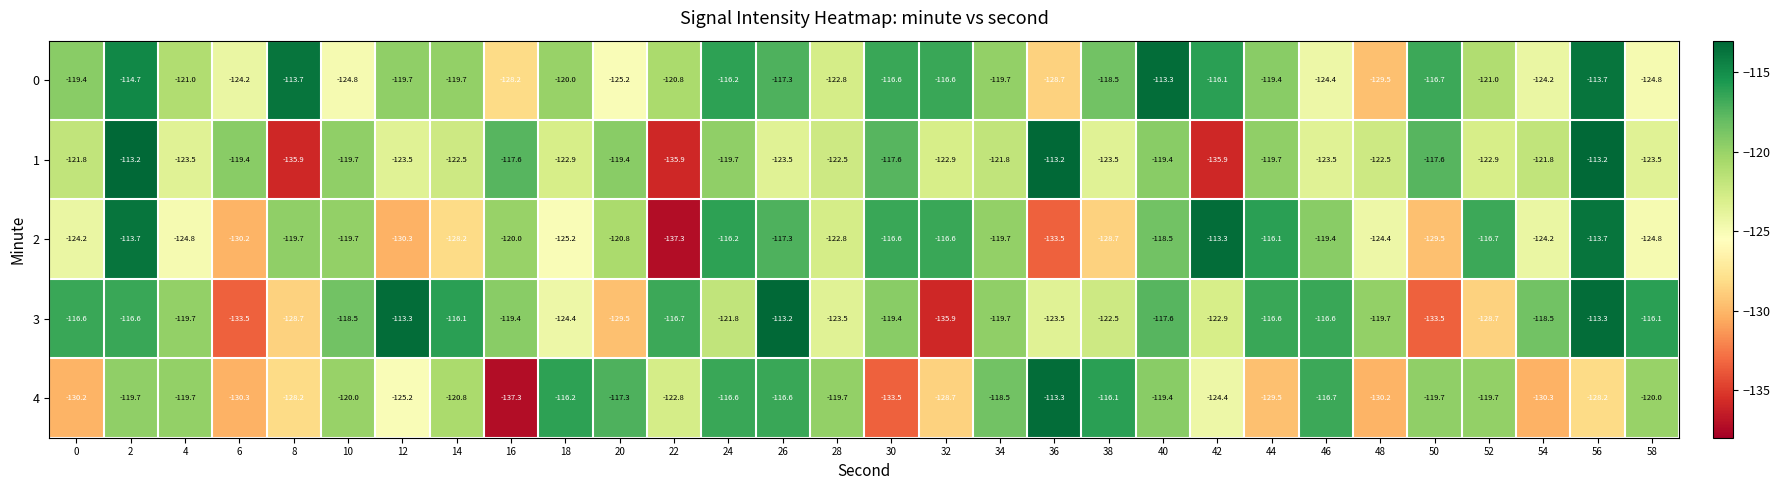

What value does the 0 series have at 58?

-124.8